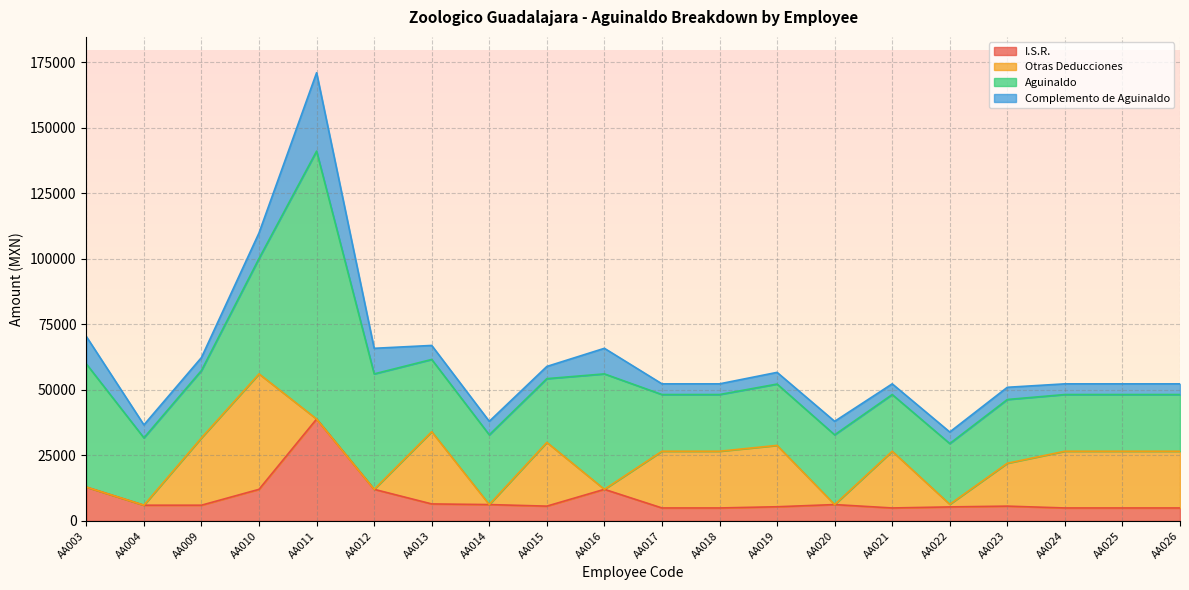

What are all the series names shown in the legend?

I.S.R., Otras Deducciones, Aguinaldo, Complemento de Aguinaldo